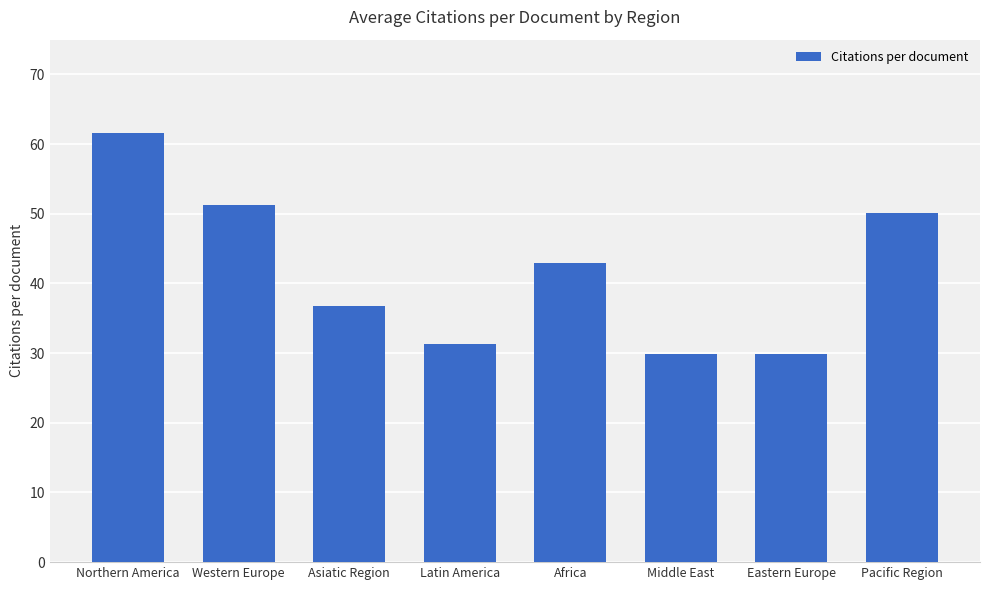

What is the average value?

41.7